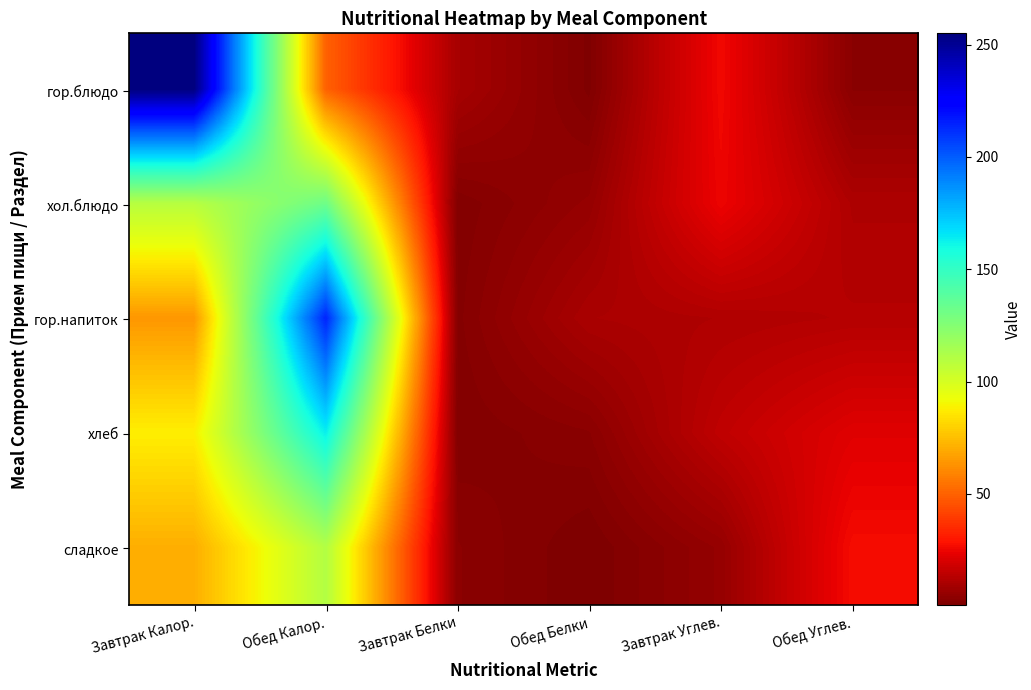

At which category is the sum across all series the highest?

Обед Калор.